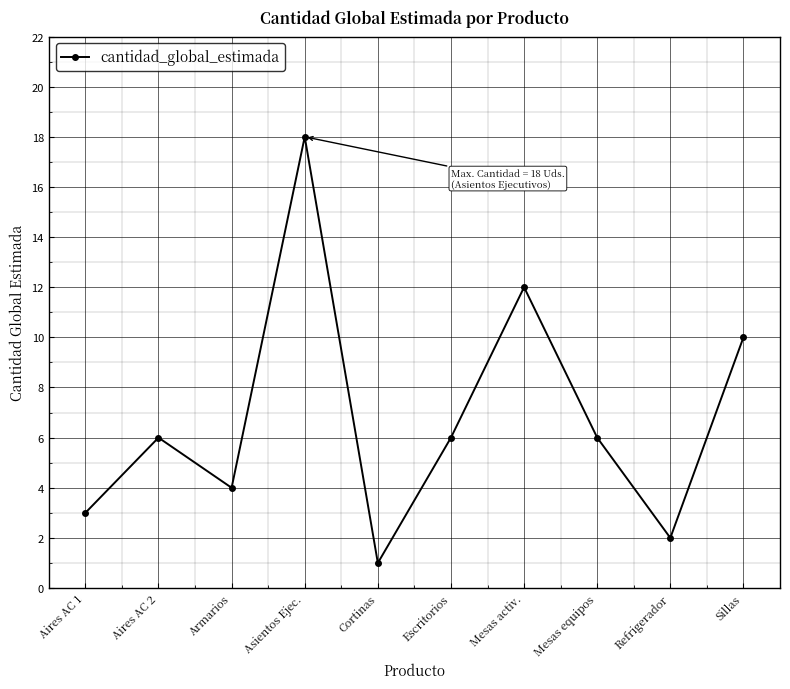

What is the difference between the values at Armarios and Mesas activ.?

8